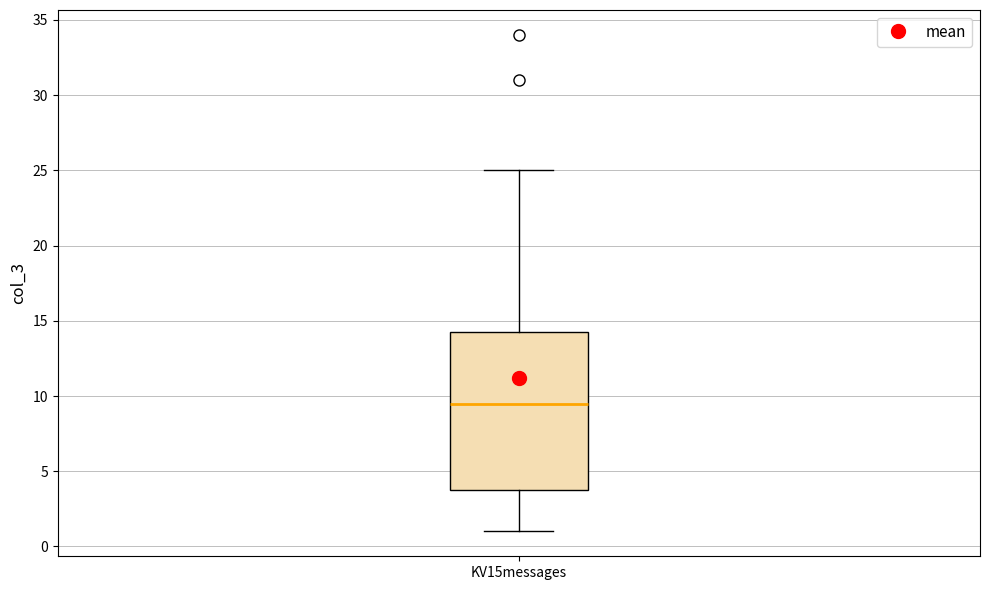

Where does the median line of the box for KV15messages sit on the y-axis? The values are not printed on the chart, so give them approximately, as read against the axis.

9.5